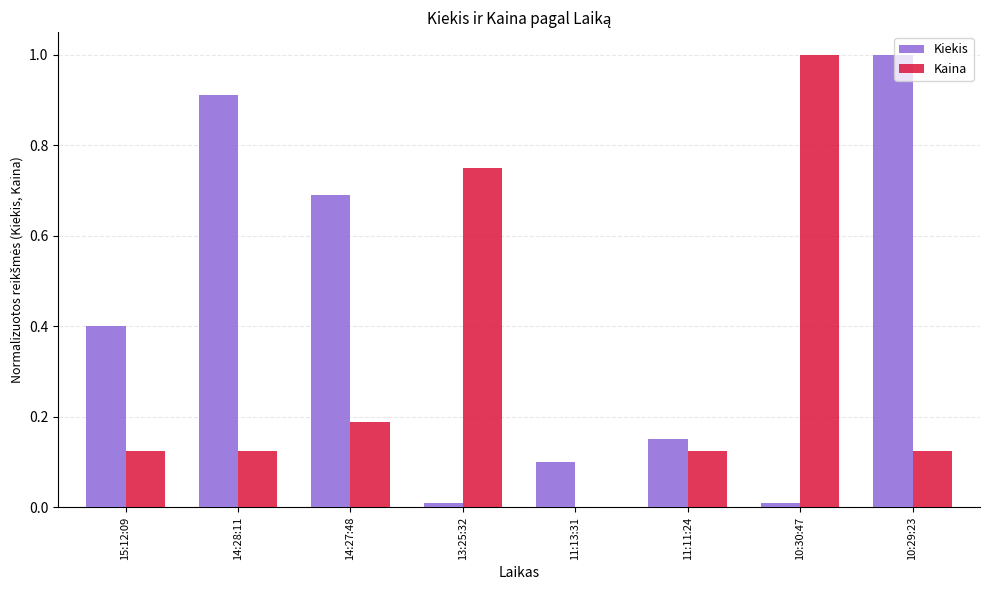

True or false: Kaina has a value of 0.0 at 14:28:11.

False